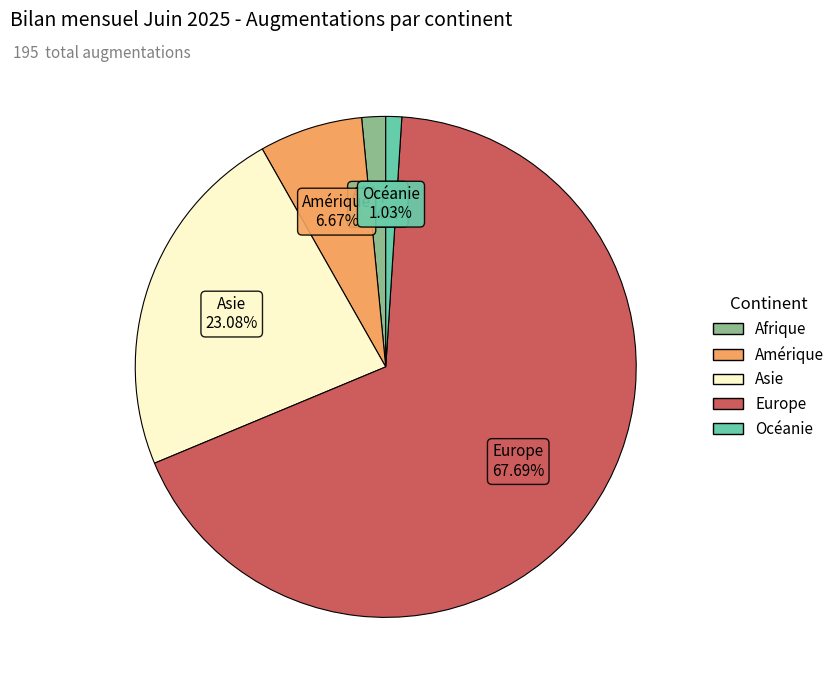

Do Europe and Océanie together represent more than half of the pie?

Yes